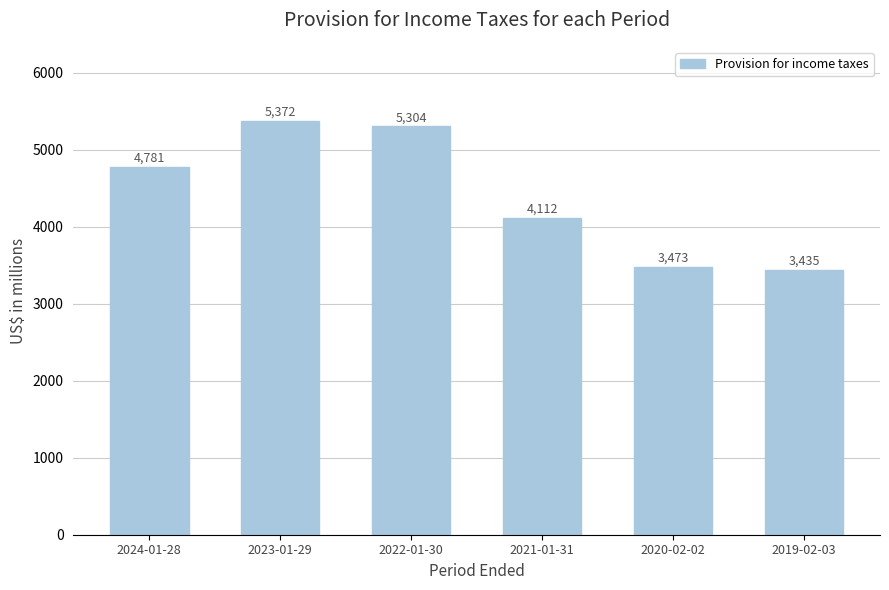

What is the label of the 4th bar from the right?

2022-01-30